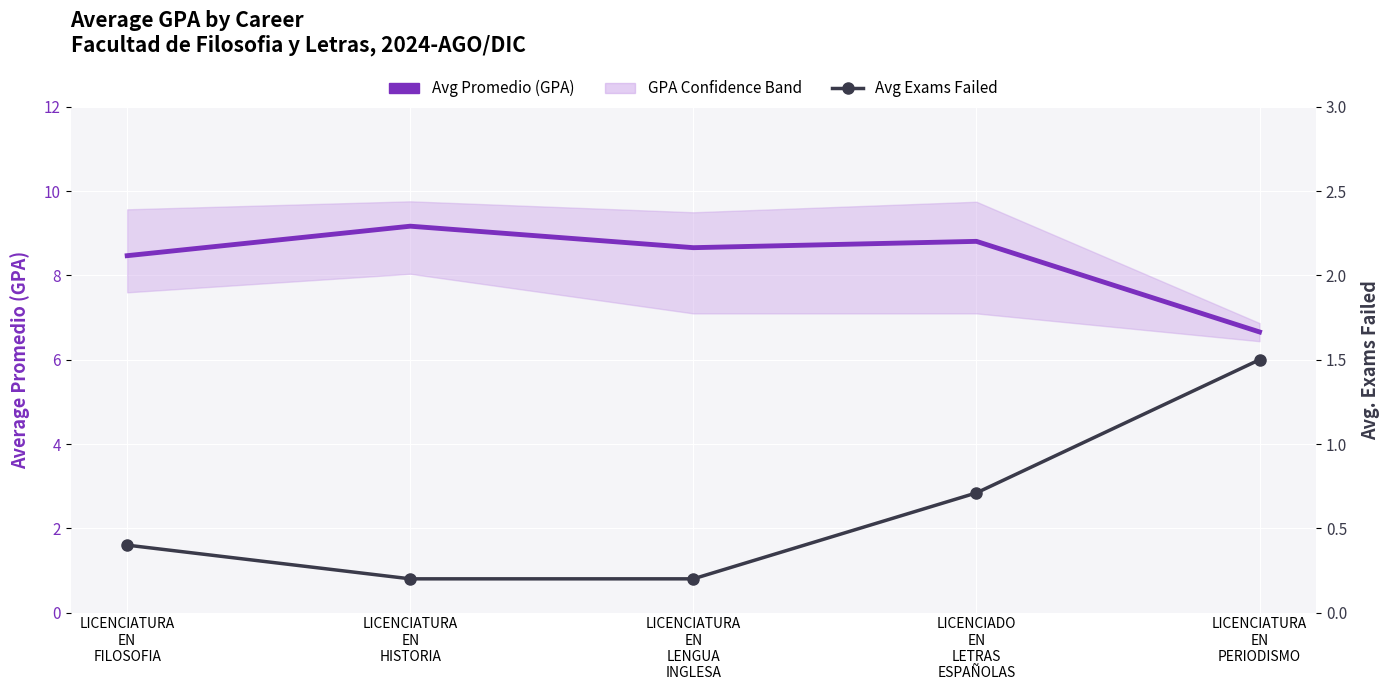

True or false: Avg Exams Failed and Avg Promedio (GPA) intersect in this chart.

False